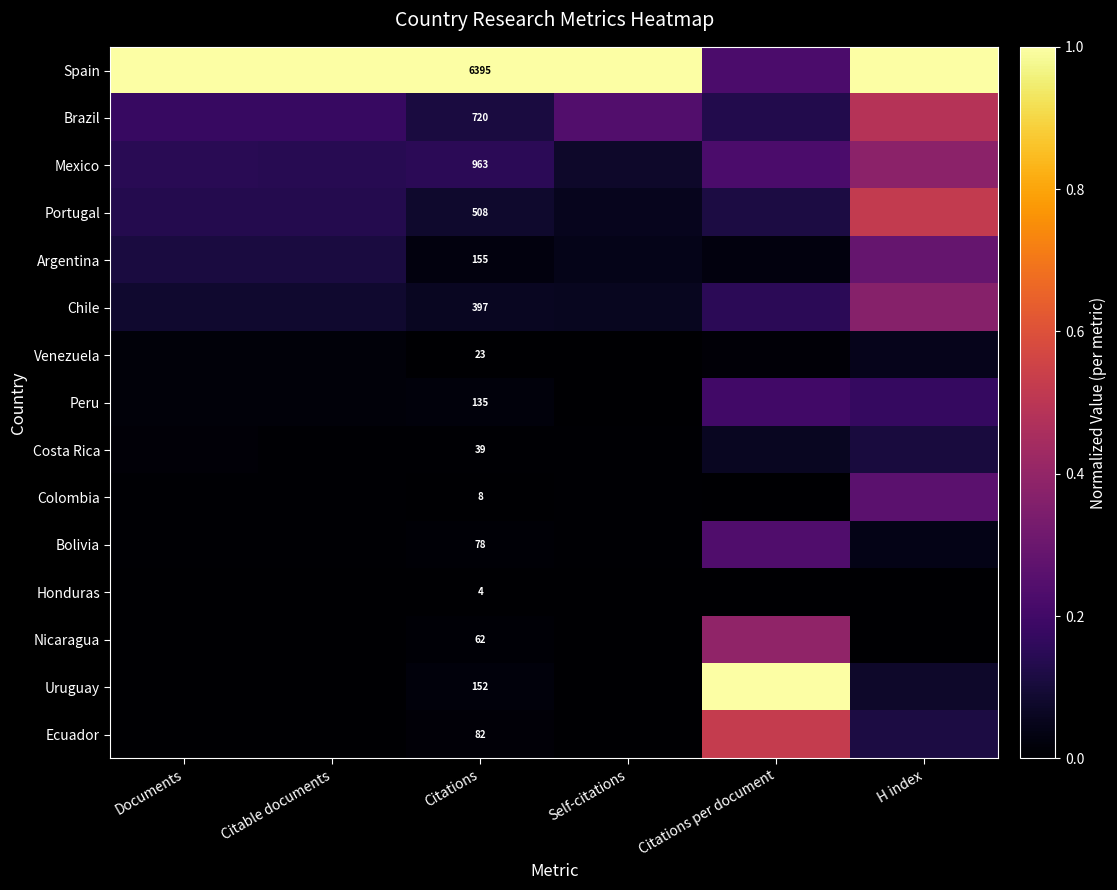

At Citations, list the series in order from largest to smallest.

Spain, Mexico, Brazil, Portugal, Chile, Argentina, Uruguay, Peru, Ecuador, Bolivia, Nicaragua, Costa Rica, Venezuela, Colombia, Honduras